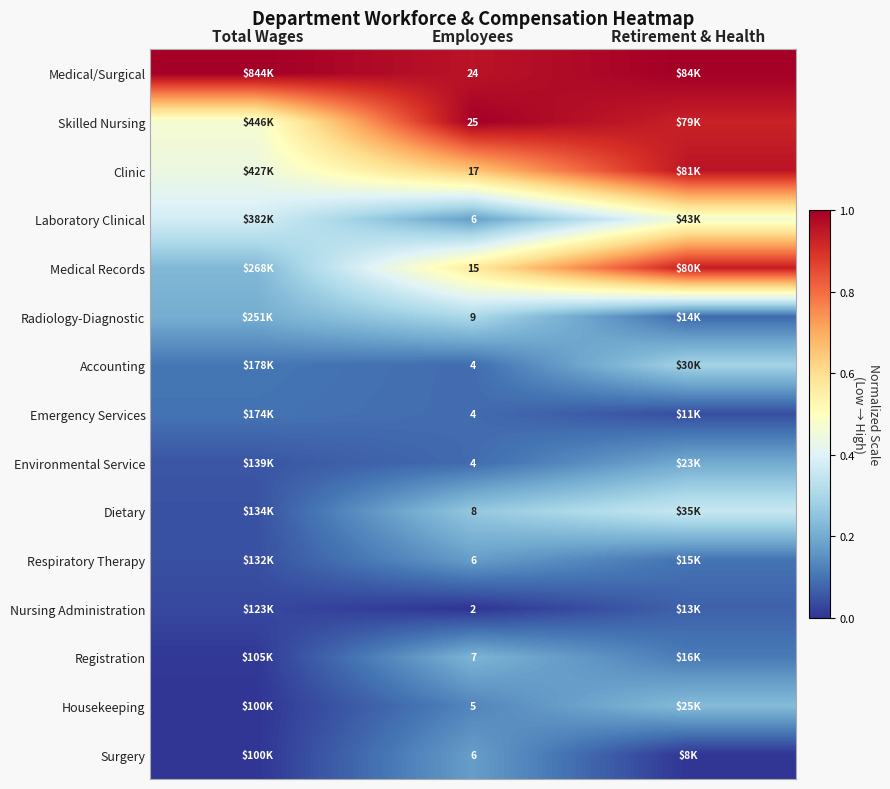

What is the average value of the Respiratory Therapy series?

0.1